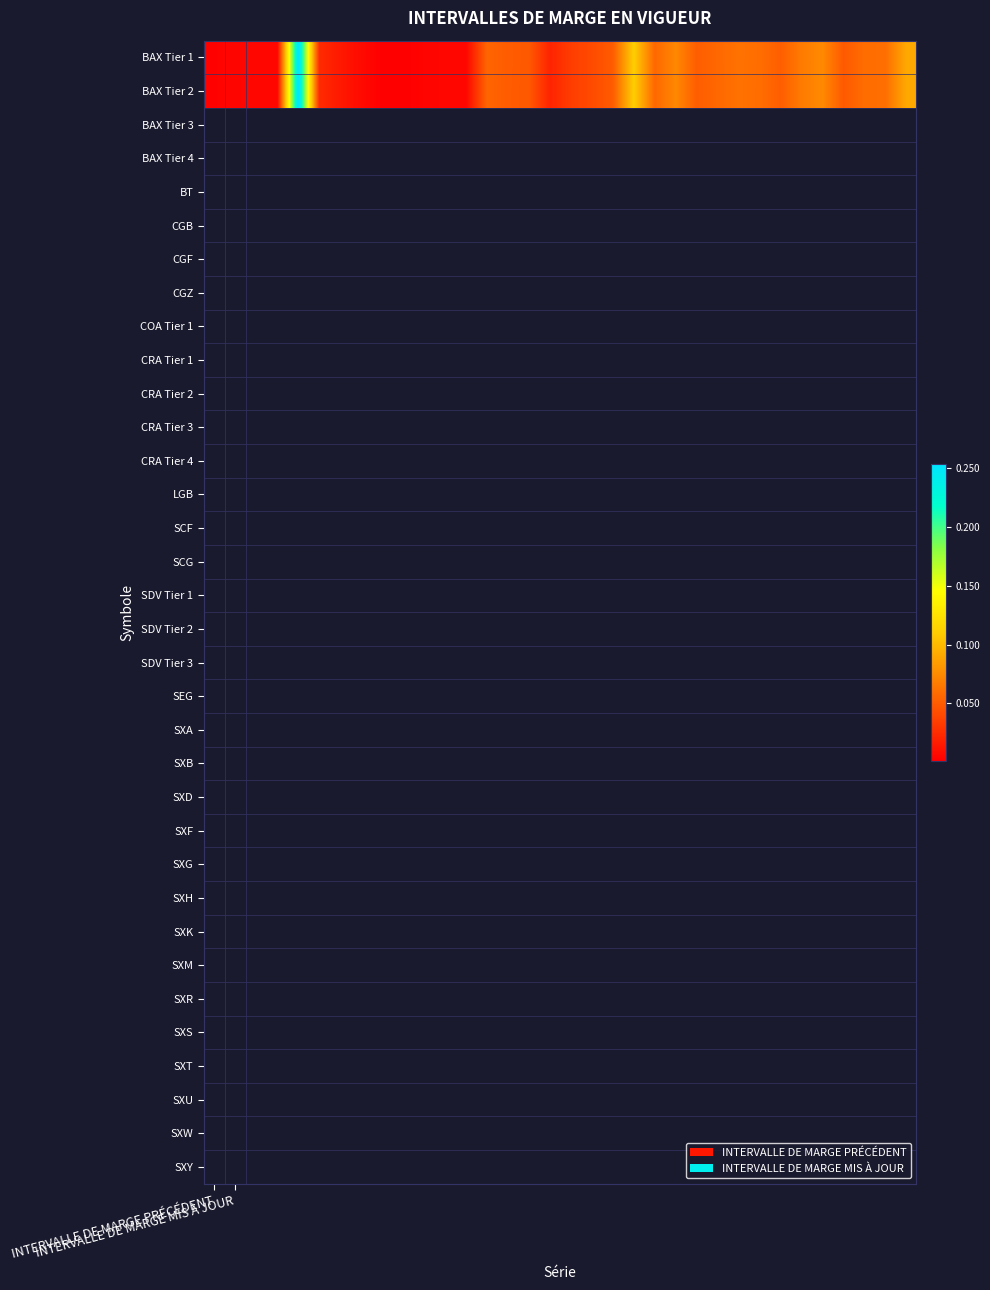

List the series in order of their peak value, highest first.

BAX Tier 2, BAX Tier 1